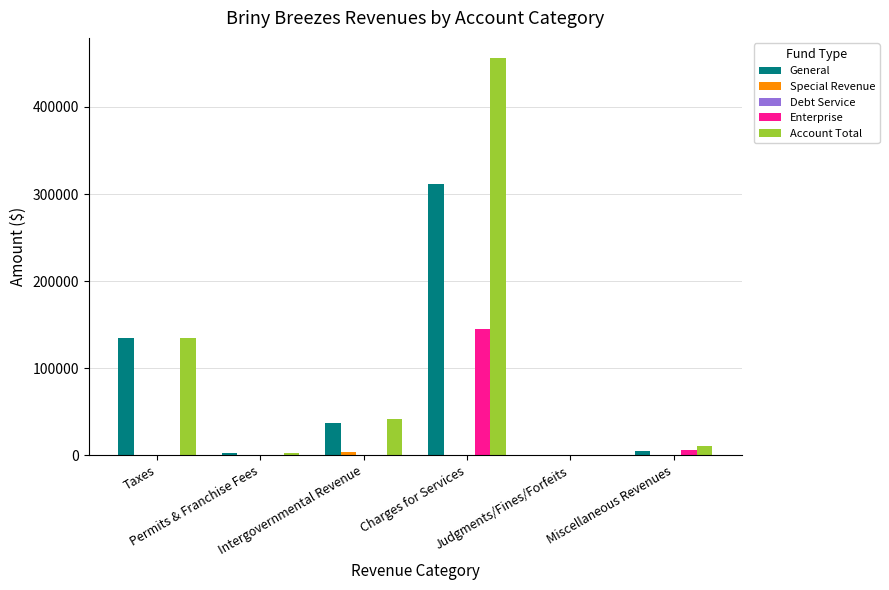

How many distinct data groups are displayed?

4